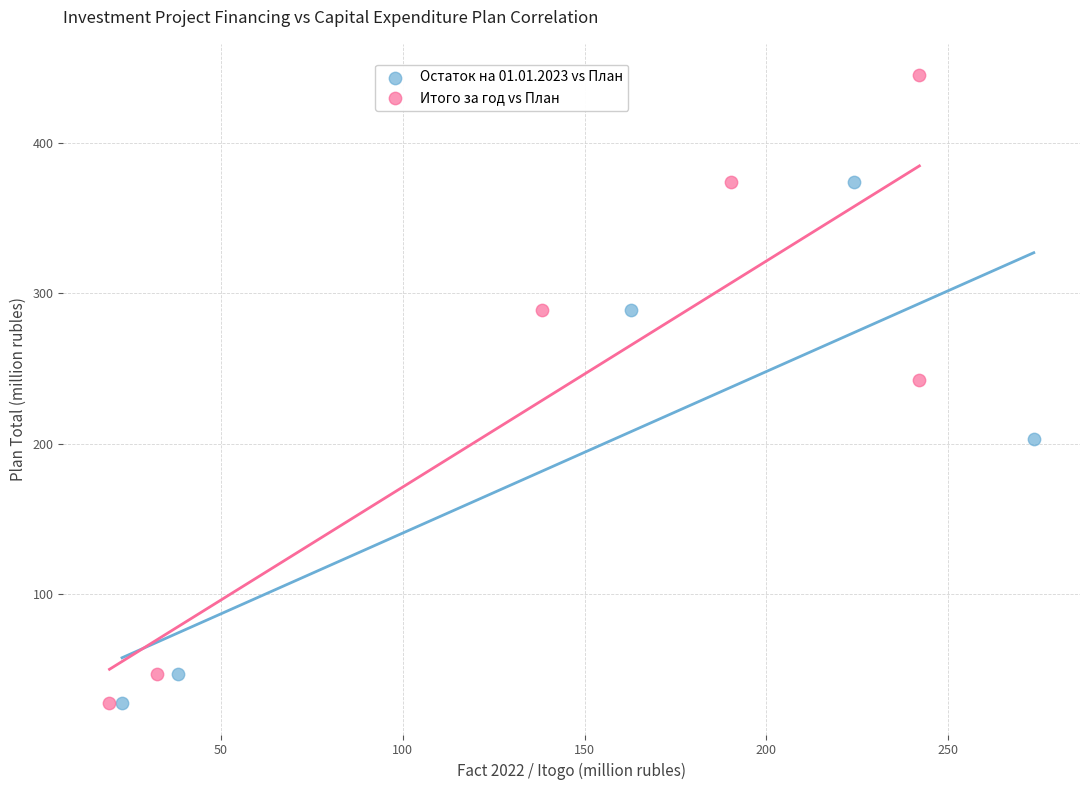

Which series has the widest spread of Y values?

Итого за год vs План